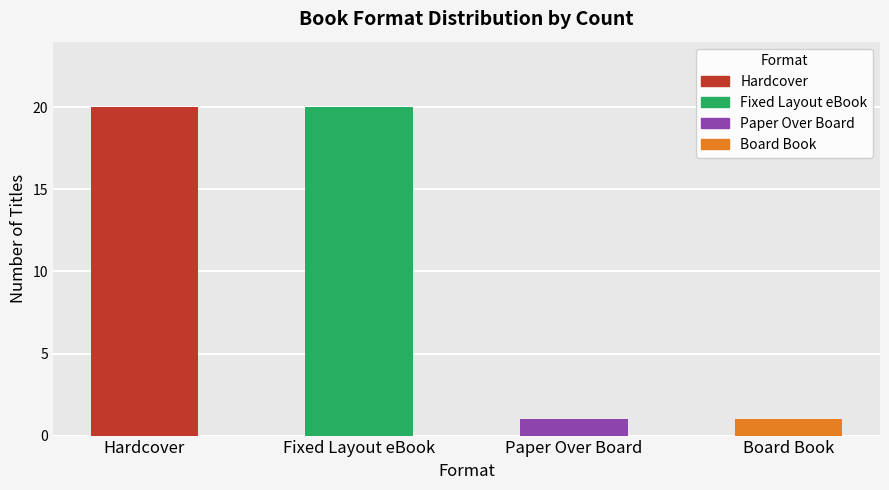

Count the values in the range 1 to 20.

4